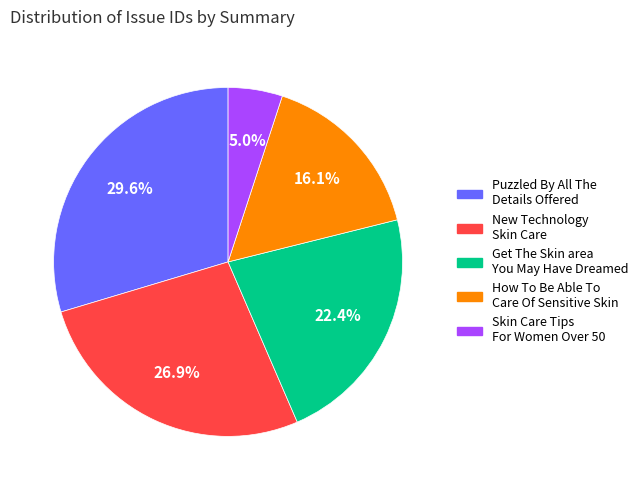

Approximately how many times larger is the value at How To Be Able To Care Of Sensitive Skin compared to New Technology Skin Care?

0.6